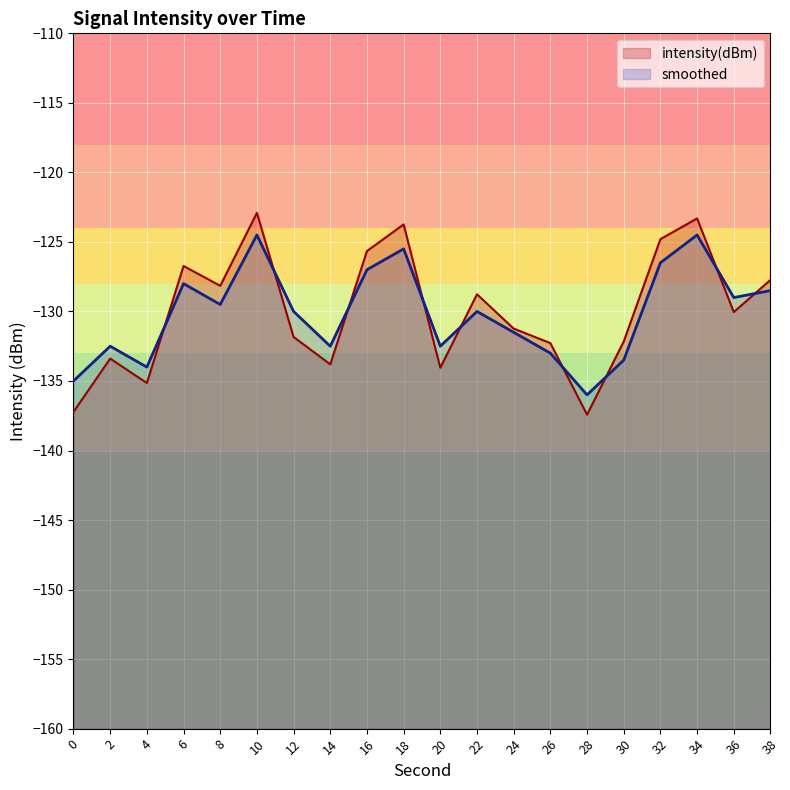

After their last crossing, which series has the higher values: intensity(dBm) or smoothed?

intensity(dBm)